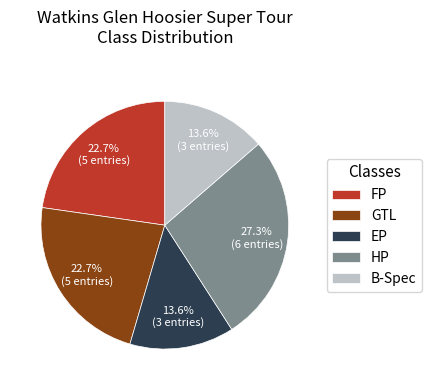

Does HP represent more than half of the total?

No